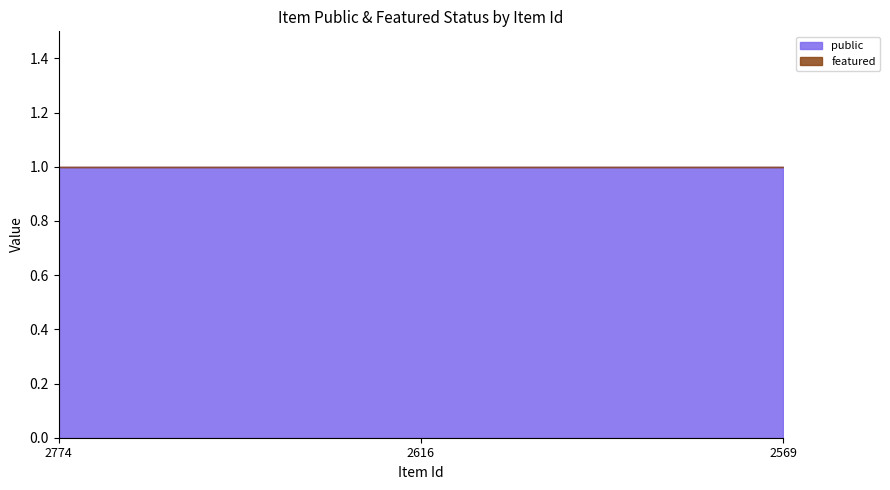

Reading left to right, transcribe all the data shown in this chart.

public: 1	1	1
featured: 0	0	0